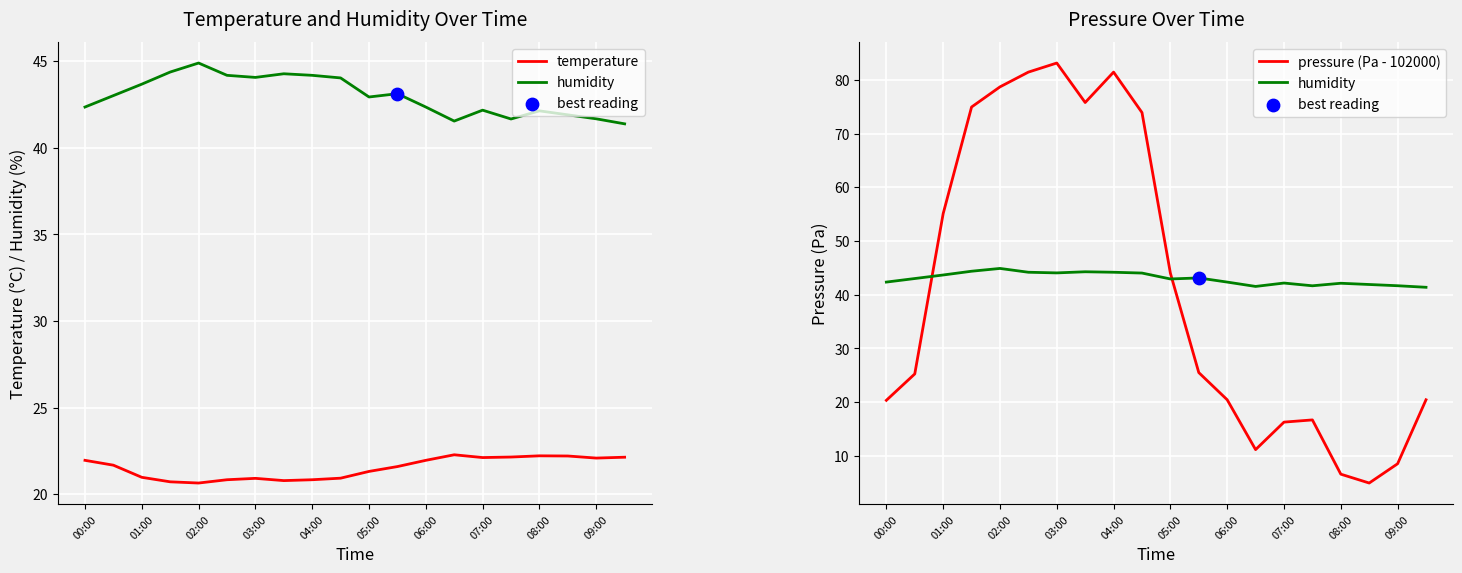

At how many categories does at least one series exceed 45?

8